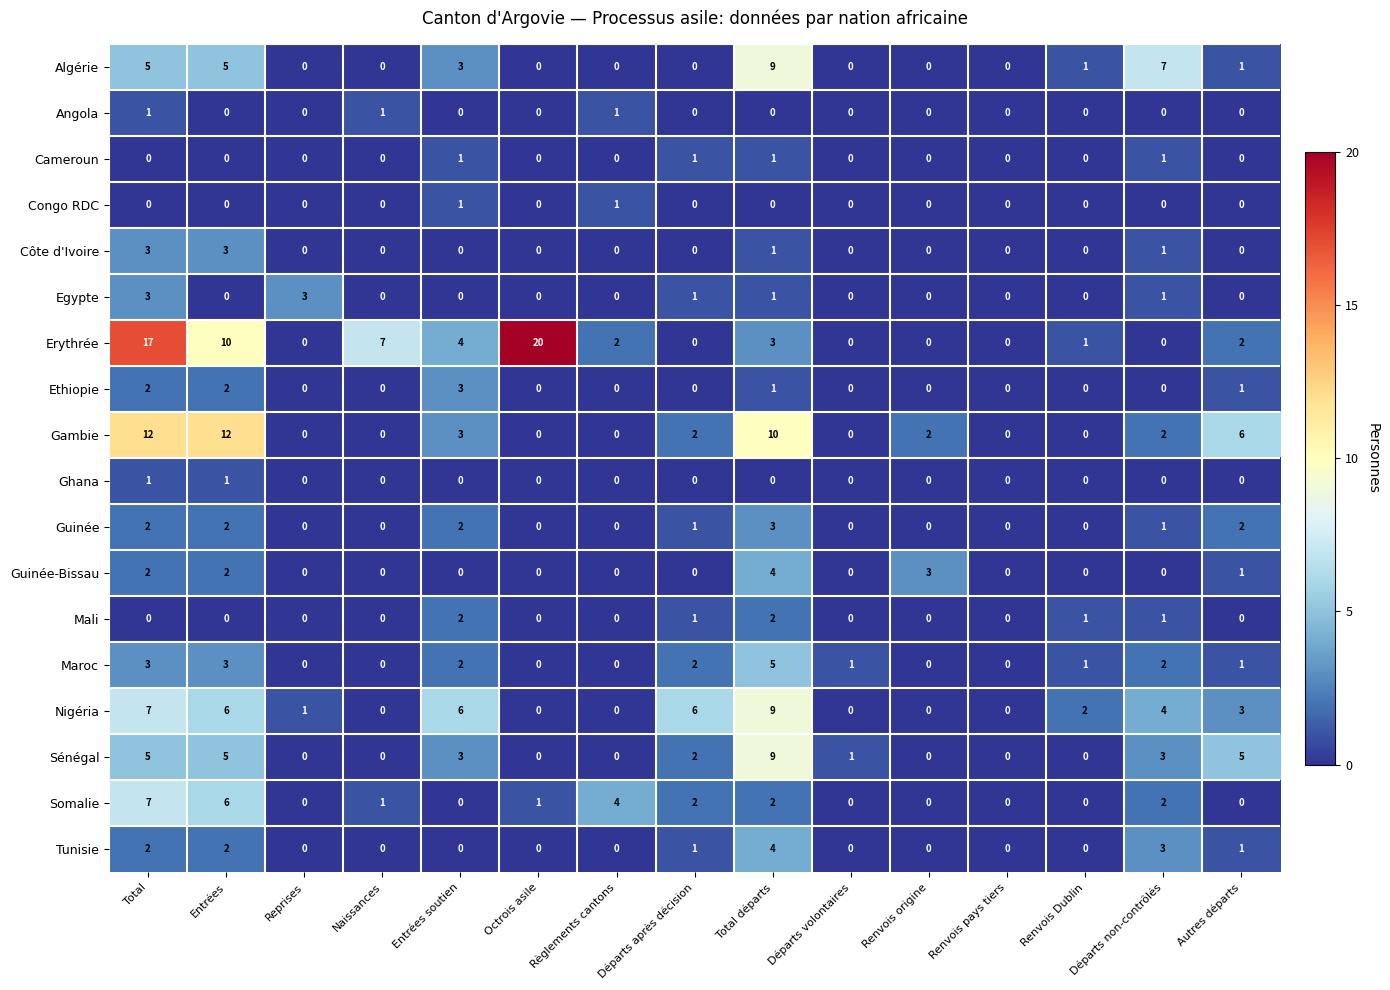

Which series has the largest total across all categories?

Erythrée